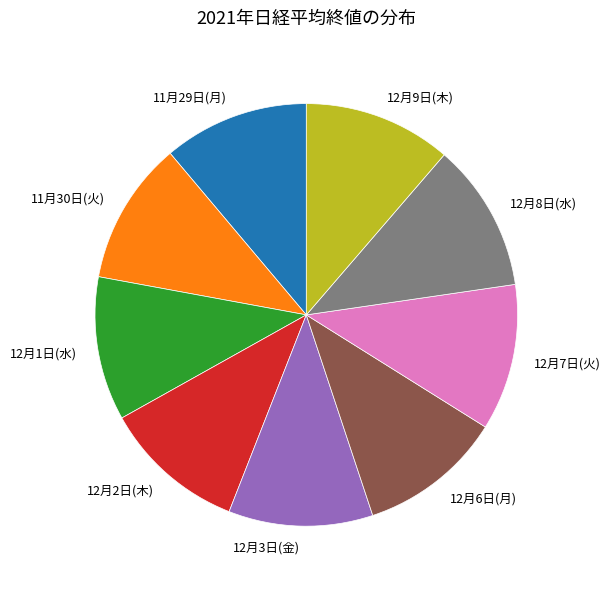

Approximately how many times larger is the value at 12月8日(水) compared to 11月29日(月)?

1.0